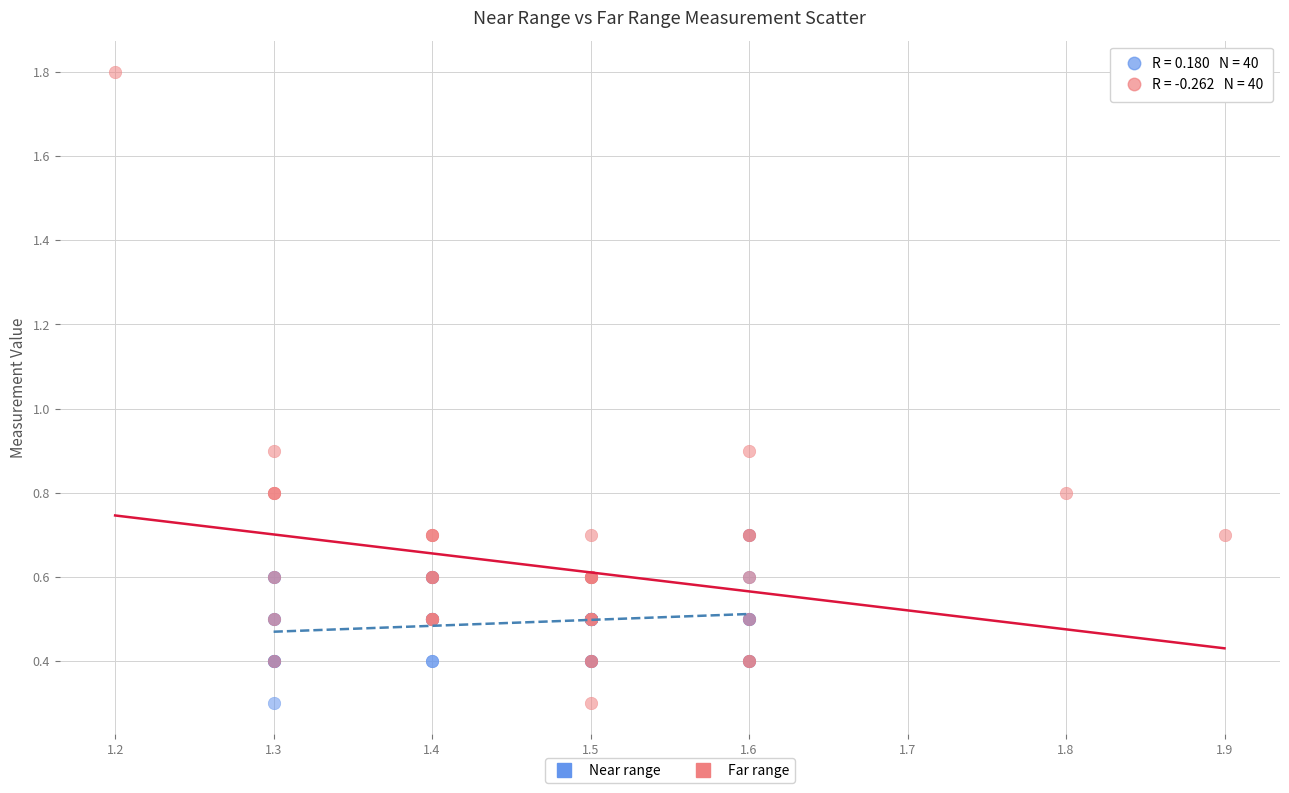

Which series has the widest spread of Y values?

Far range